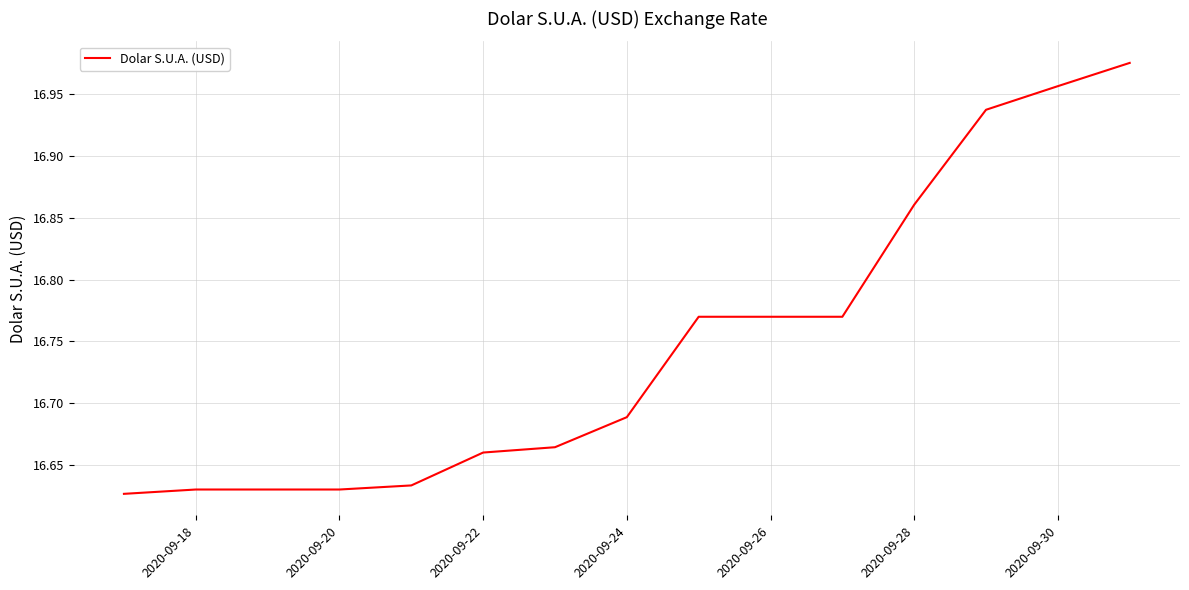

What is the difference between the maximum and minimum values?

0.3